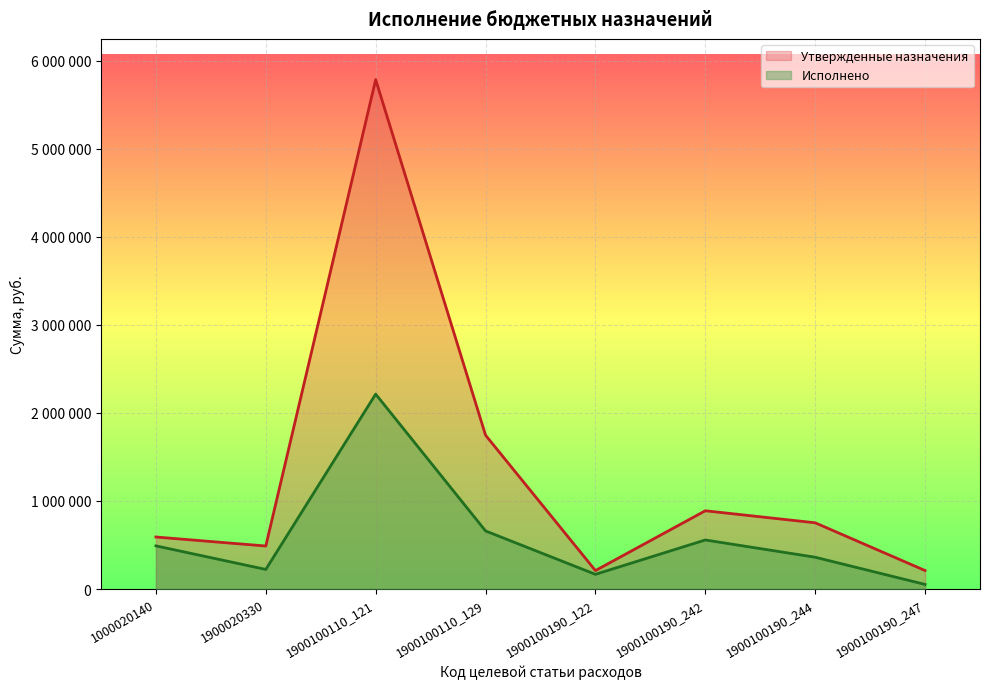

The value of Утвержденные бюджетные назначения at 1900100190_247 is 135260.0. True or false?

False